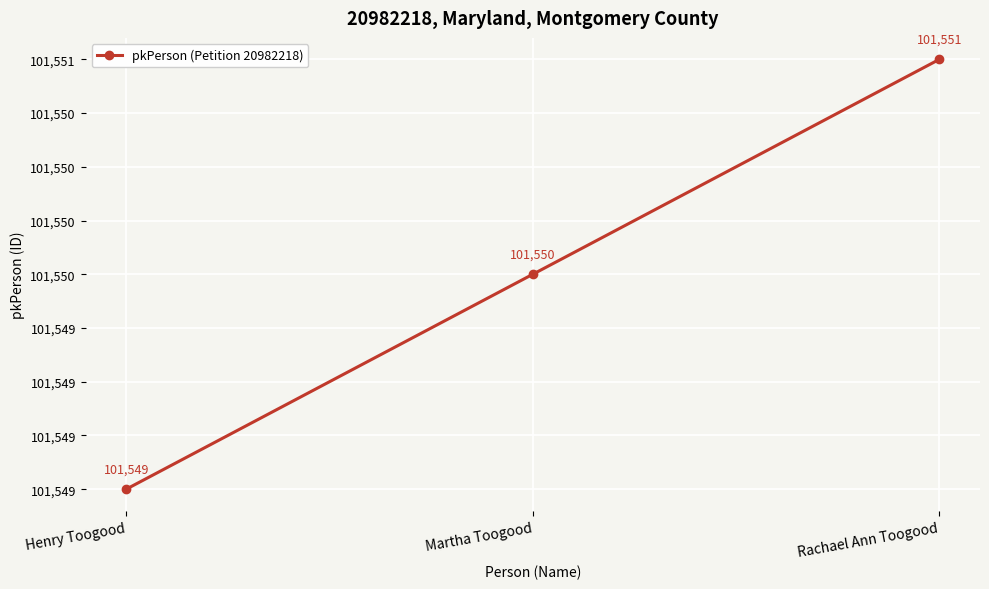

Which category has the lowest value across all series?

Henry Toogood